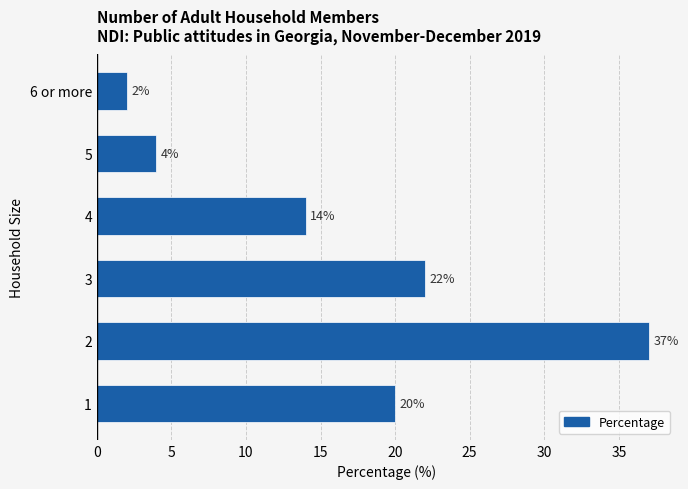

Rank the categories by value from highest to lowest.

2, 3, 1, 4, 5, 6 or more